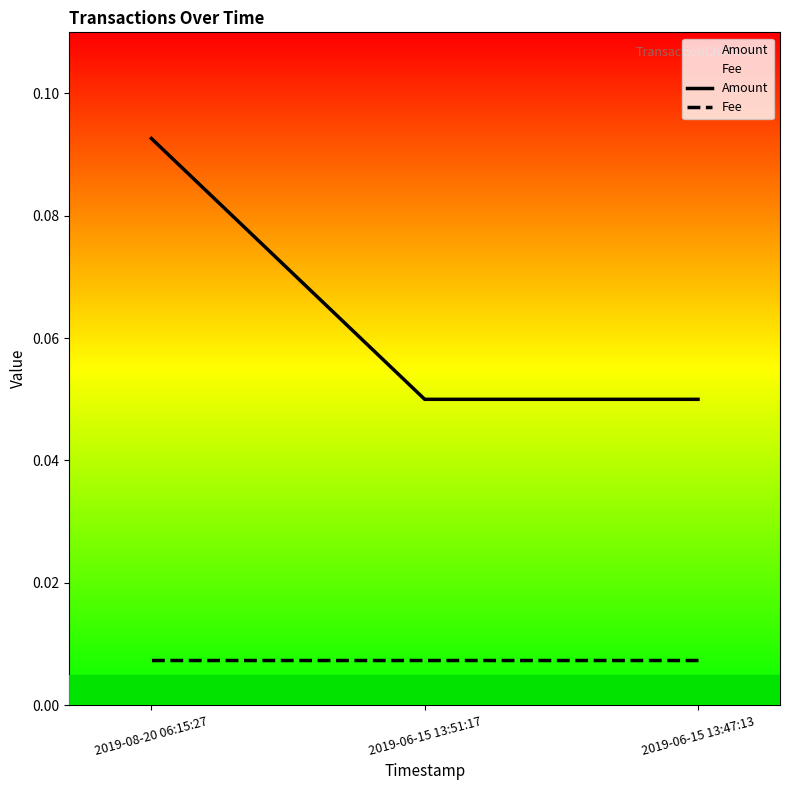

Which has a higher value, 2019-08-20 06:15:27 or 2019-06-15 13:51:17?

2019-08-20 06:15:27